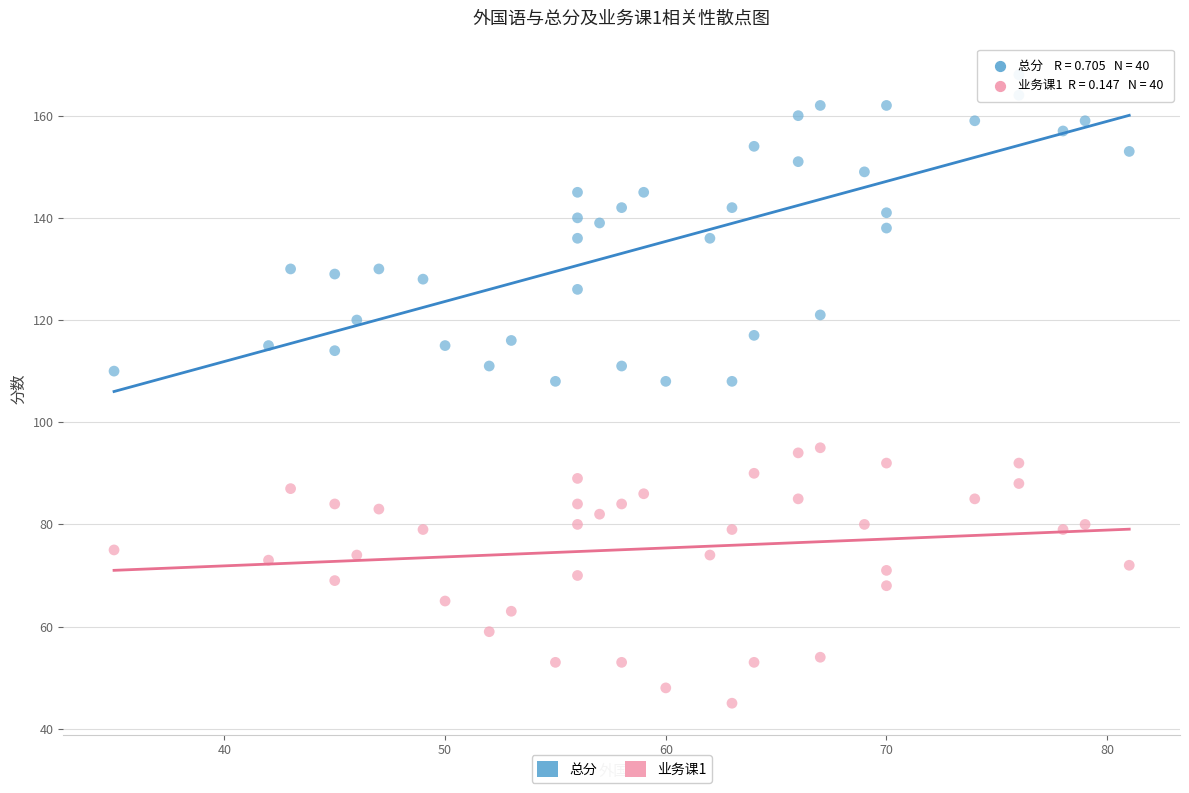

Which series has the largest Y range (max minus min)?

总分